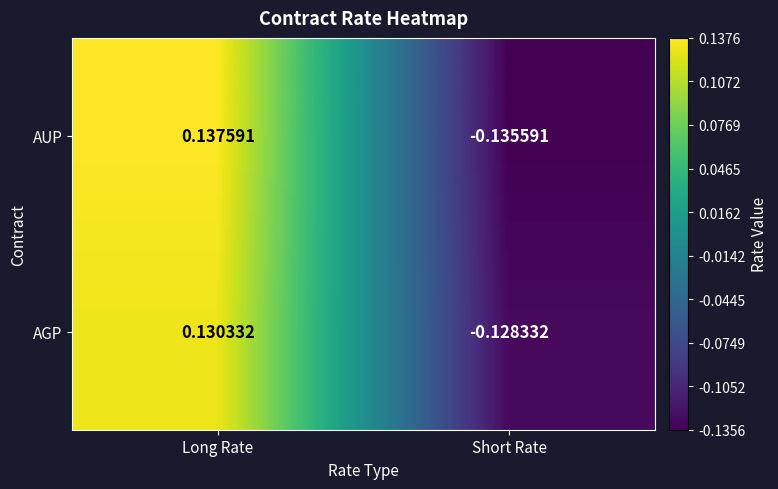

Which label corresponds to the largest value in the chart?

Long Rate